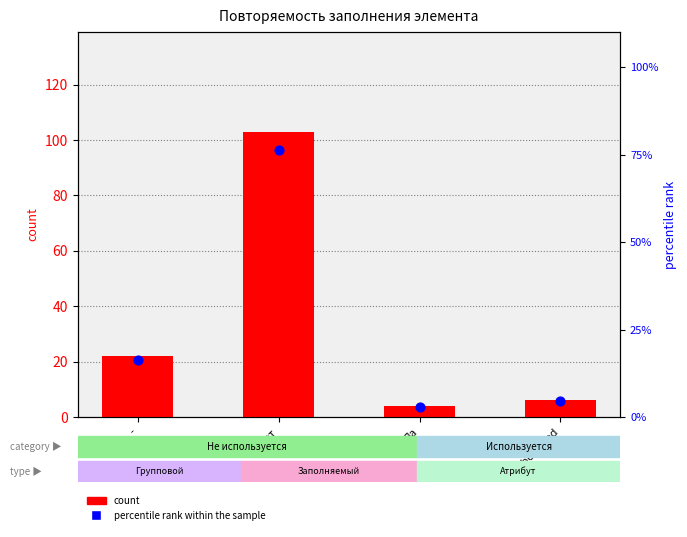

Which series has the largest Y range (max minus min)?

count